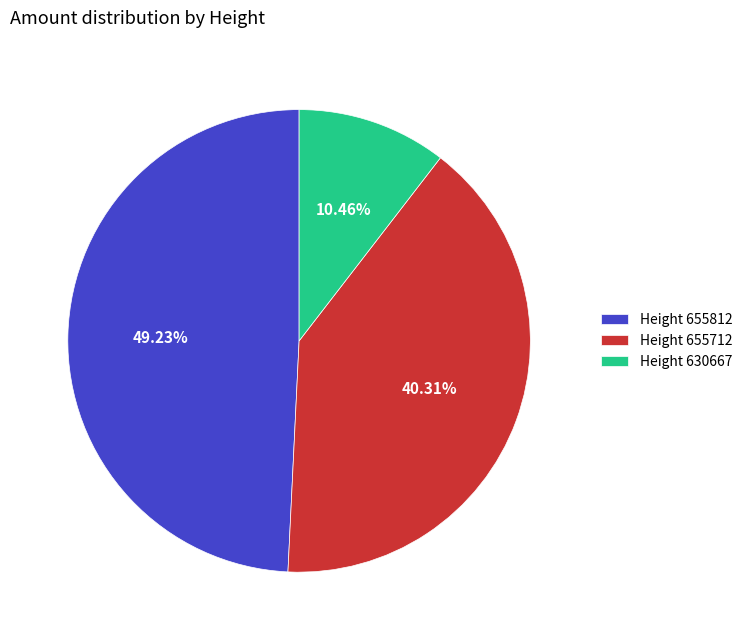

To the nearest percent, what is the difference between the largest and smallest slice percentages?

39%